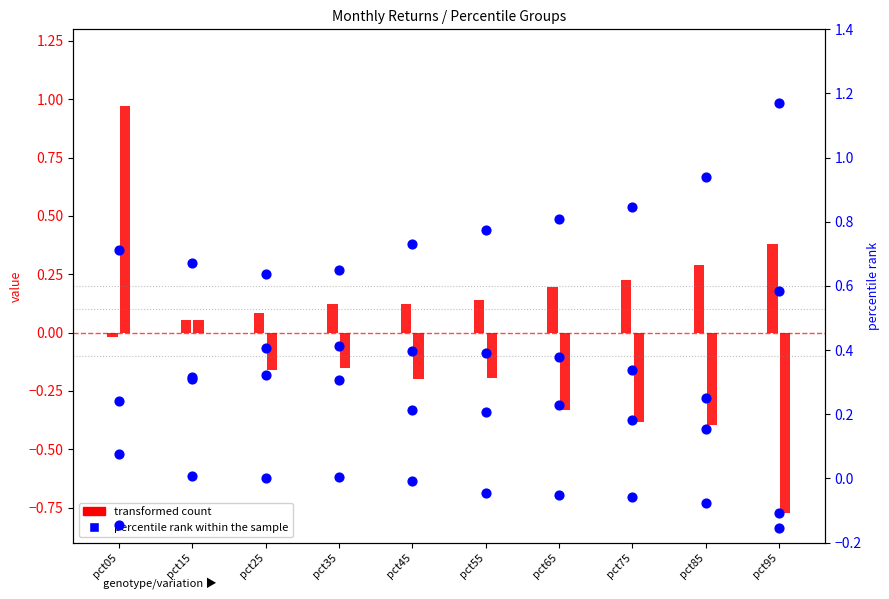

Which has a higher value, pct15 or pct65?

pct65